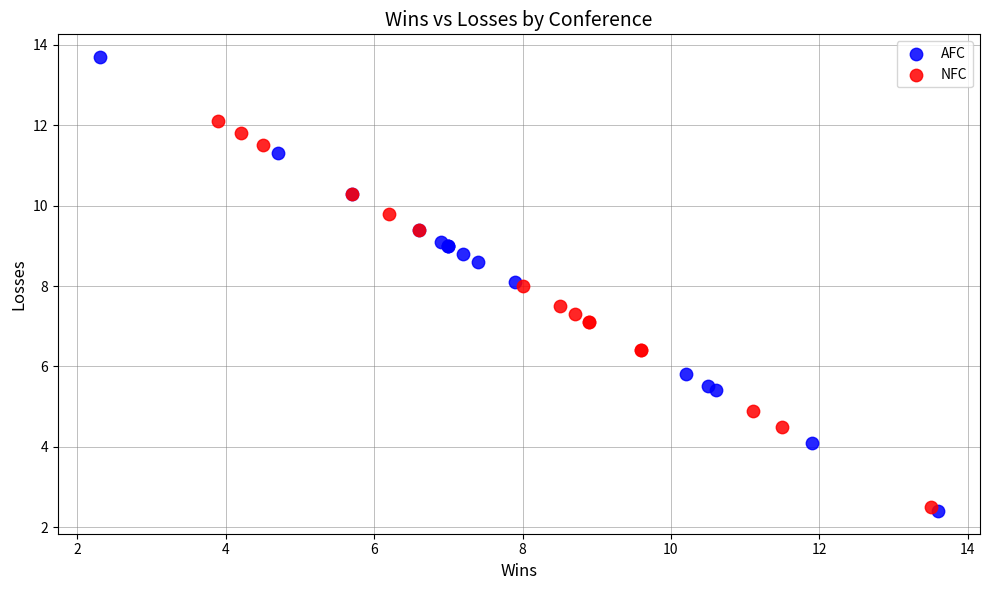

Which series has the largest Y range (max minus min)?

AFC